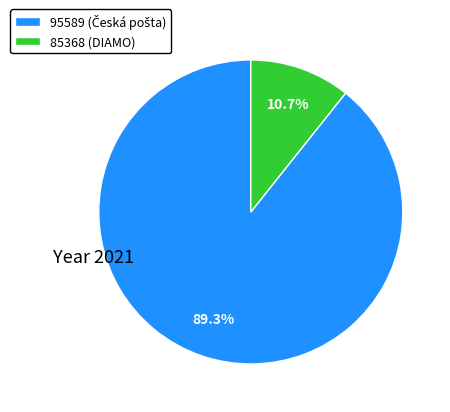

Is it true that 85368 is 11% of the pie?

True